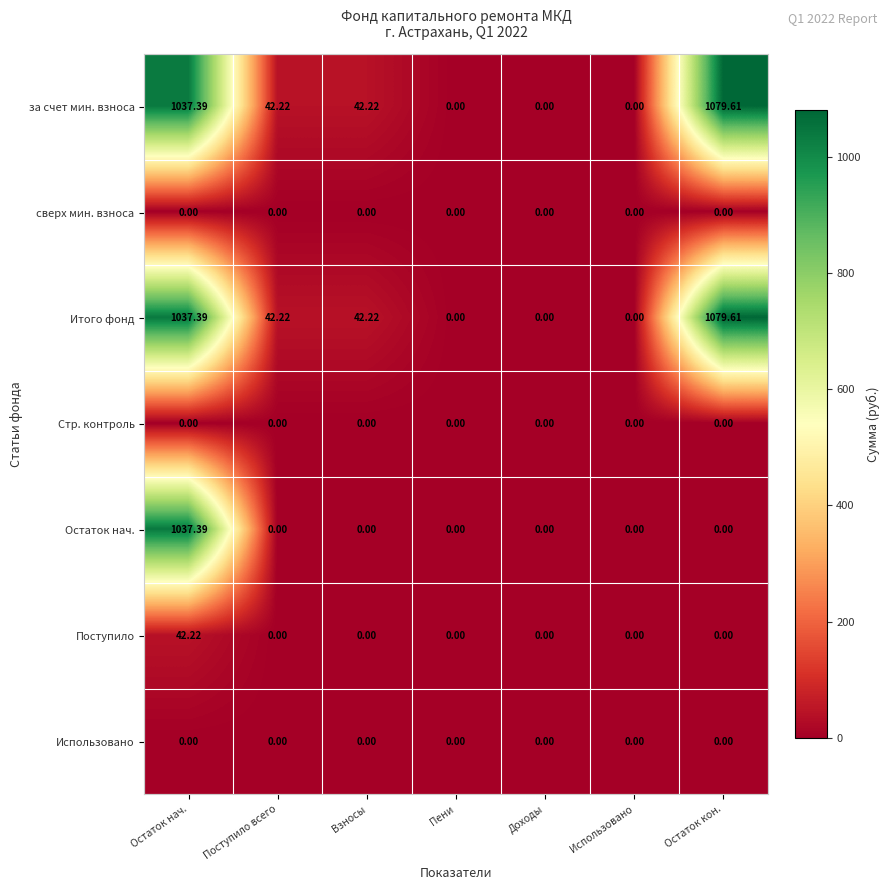

What is the maximum value shown in the chart?

1079.6